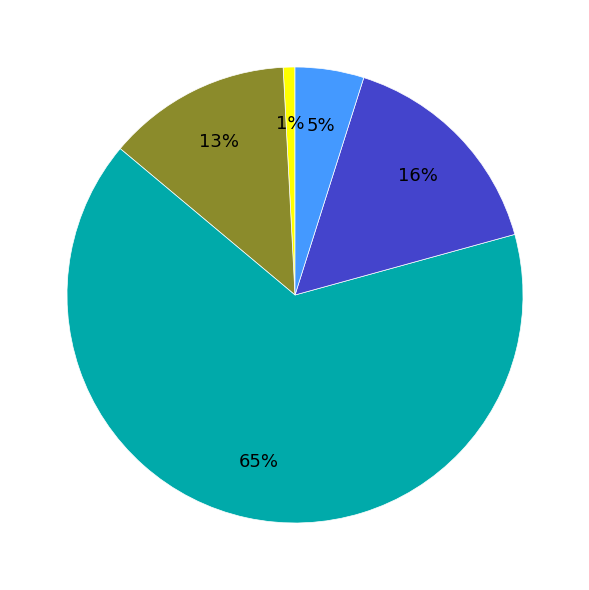

Is there a majority slice in this chart?

Yes